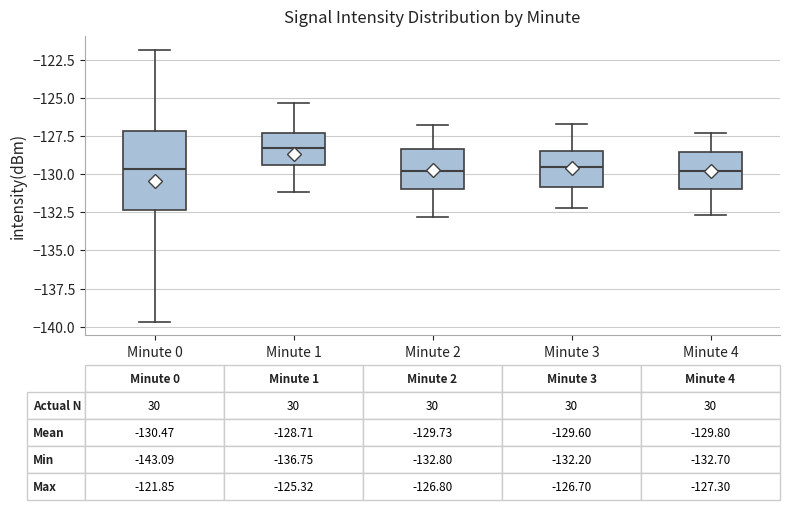

Which box has the highest median line?

Minute 1